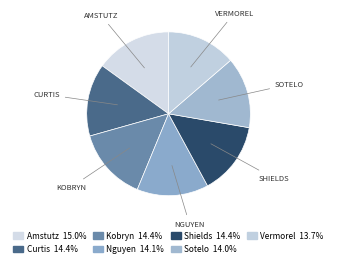

Rank the categories by value from lowest to highest.

Vermorel, Sotelo, Nguyen, Curtis, Kobryn, Shields, Amstutz